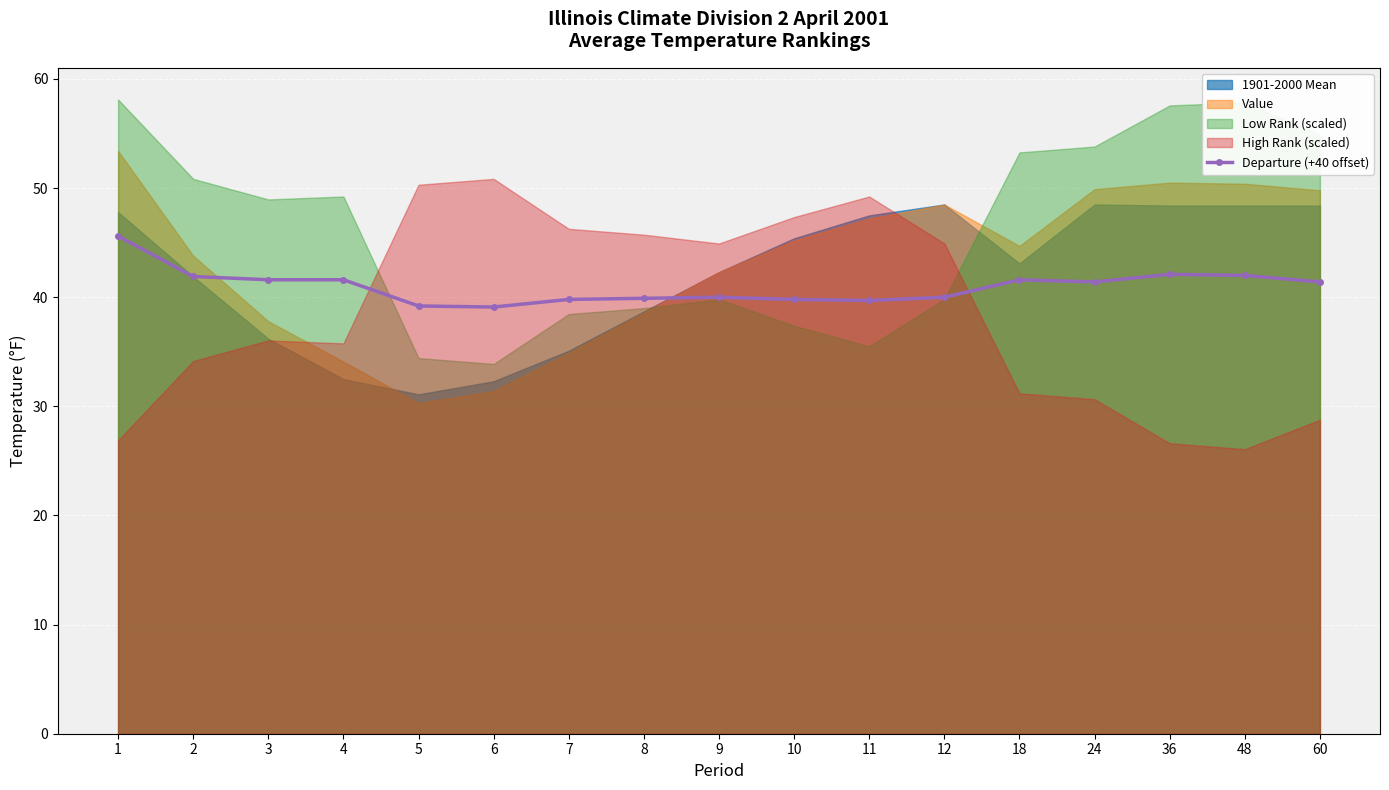

Reading right to left, what are all the values shown in this chart?

41.4	42.0	42.1	41.4	41.6	40.0	39.7	39.8	40.0	39.9	39.8	39.1	39.2	41.6	41.6	41.9	45.6